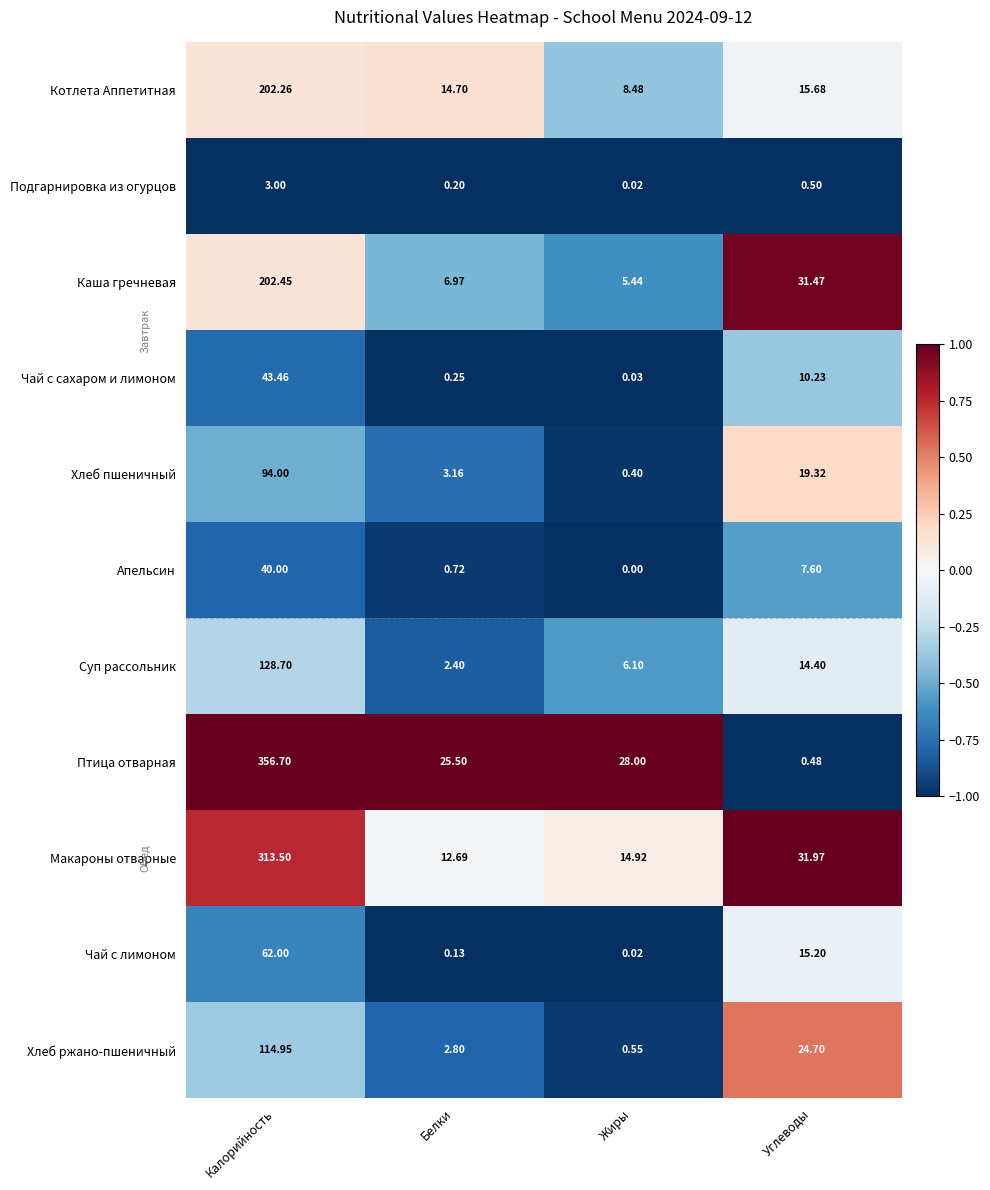

At which category is the sum across all series the highest?

Калорийность